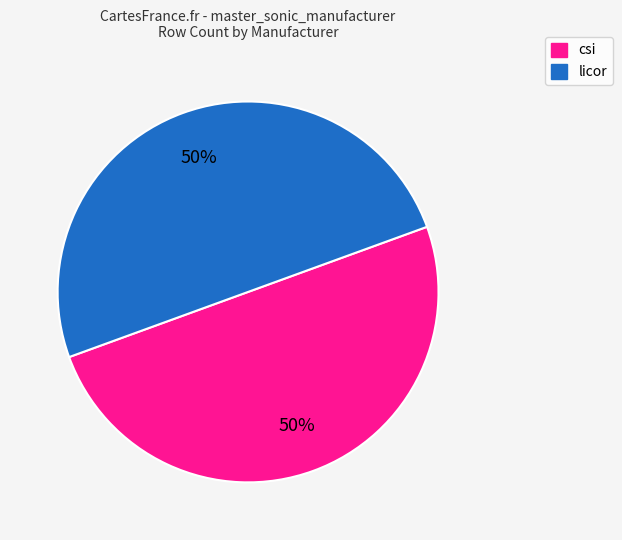

True or false: licor accounts for 57% of the total.

False